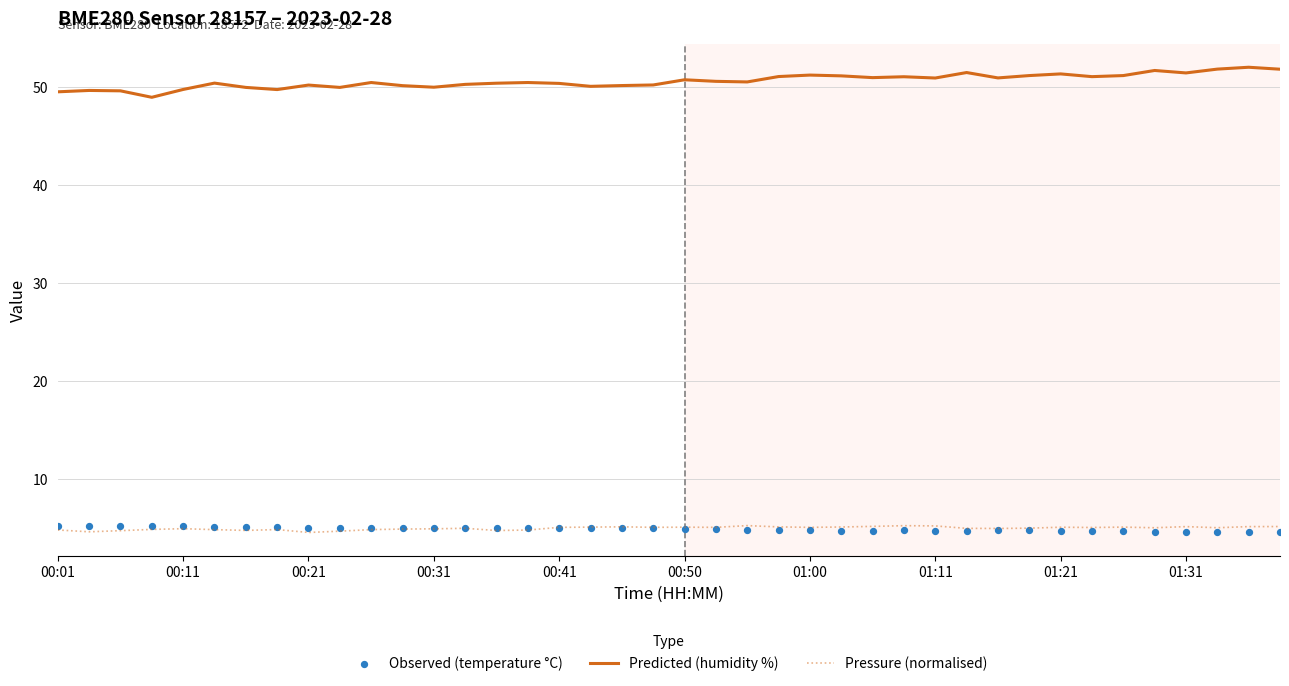

What are all the series names shown in the legend?

Predicted (humidity %), Pressure (normalised), Observed (temperature °C)